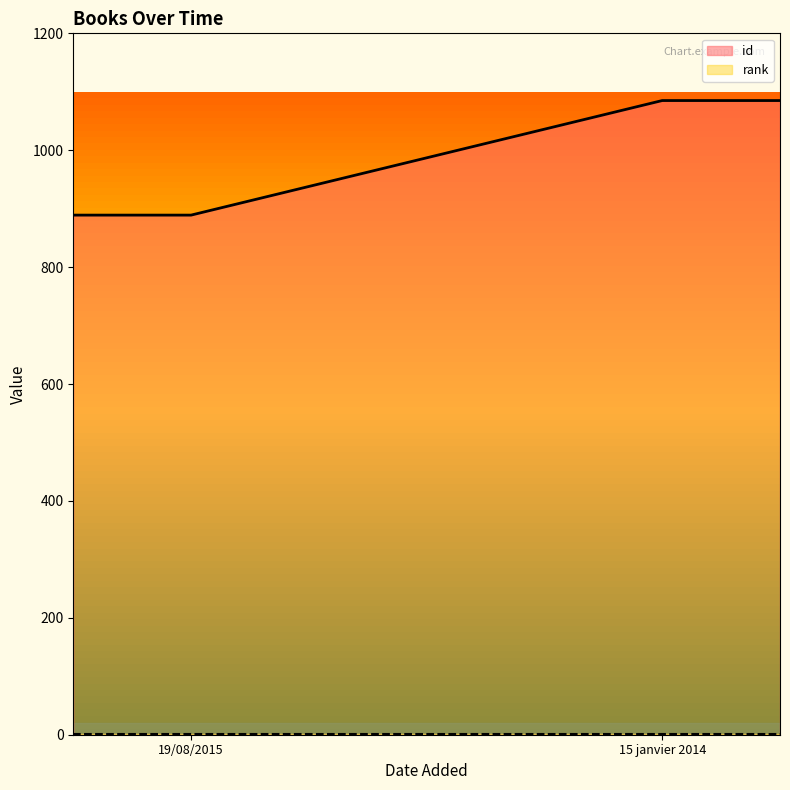

Which series has the widest spread of values?

id